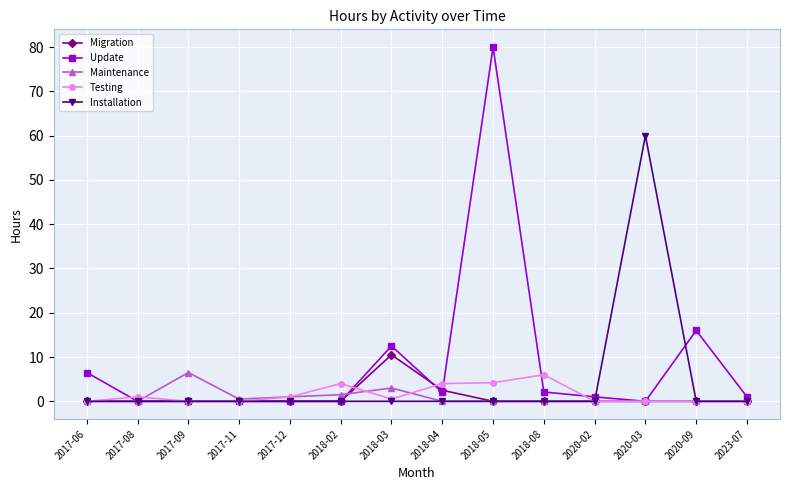

Which series has the largest range (max minus min)?

Update